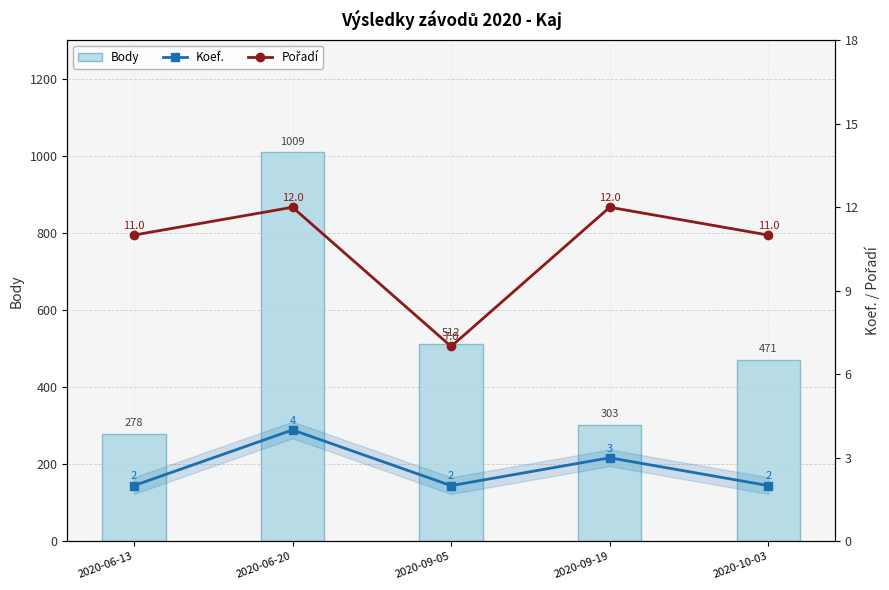

Between 2020-06-20 and 2020-06-13, which is larger?

2020-06-20